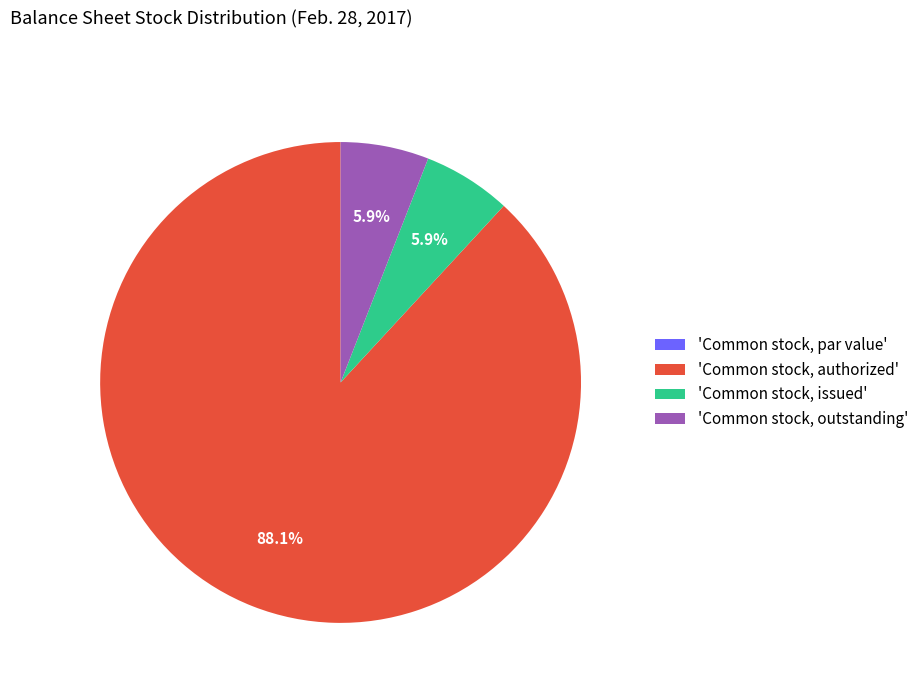

What is the largest slice in the pie chart?

'Common stock, authorized'